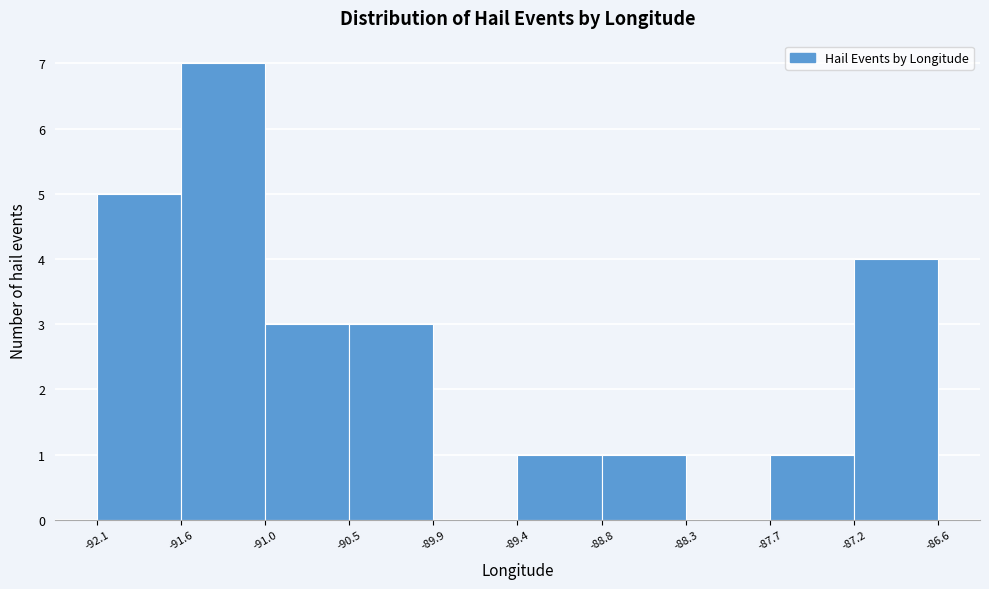

Reading left to right, list every bar in this chart as the range it spans on the x-axis followed by its height. The values are not printed on the chart, so give them approximately, as read against the axis.

-92.1 to -91.6: 5
-91.6 to -91.0: 7
-91.0 to -90.5: 3
-90.5 to -89.9: 3
-89.9 to -89.4: 0
-89.4 to -88.8: 1
-88.8 to -88.3: 1
-88.3 to -87.7: 0
-87.7 to -87.2: 1
-87.2 to -86.6: 4